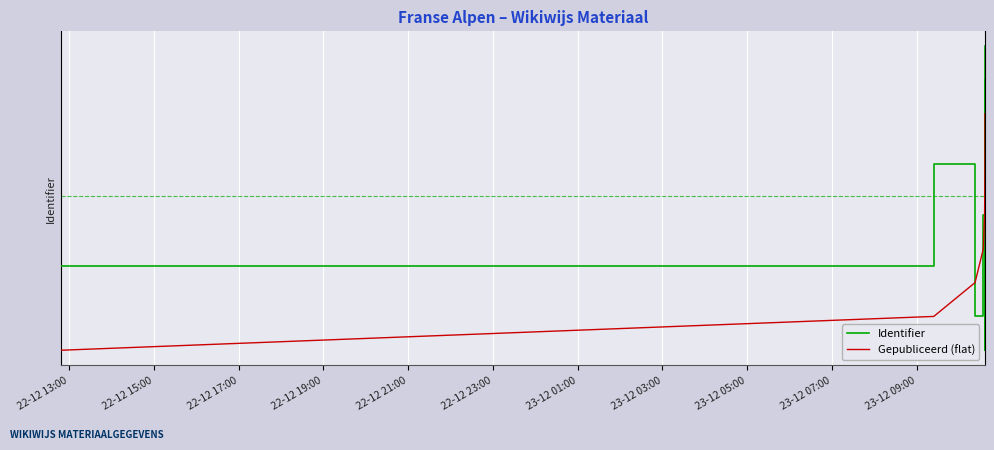

Which series has the largest total across all categories?

Identifier